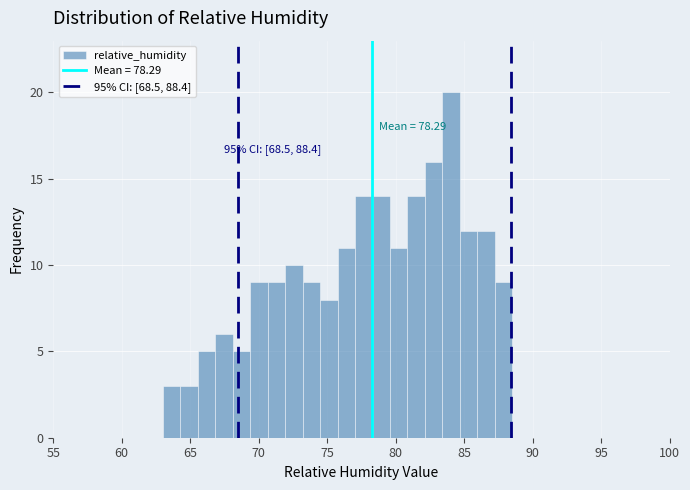

Read against the x-axis, roughly where is the centre of the tallest bar?

84.0